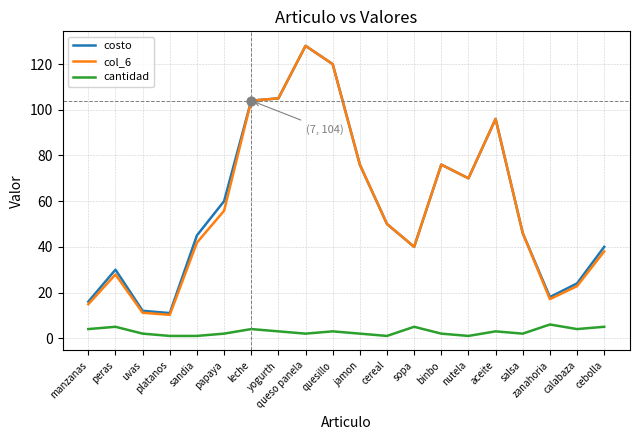

At which category is the sum across all series the highest?

queso panela